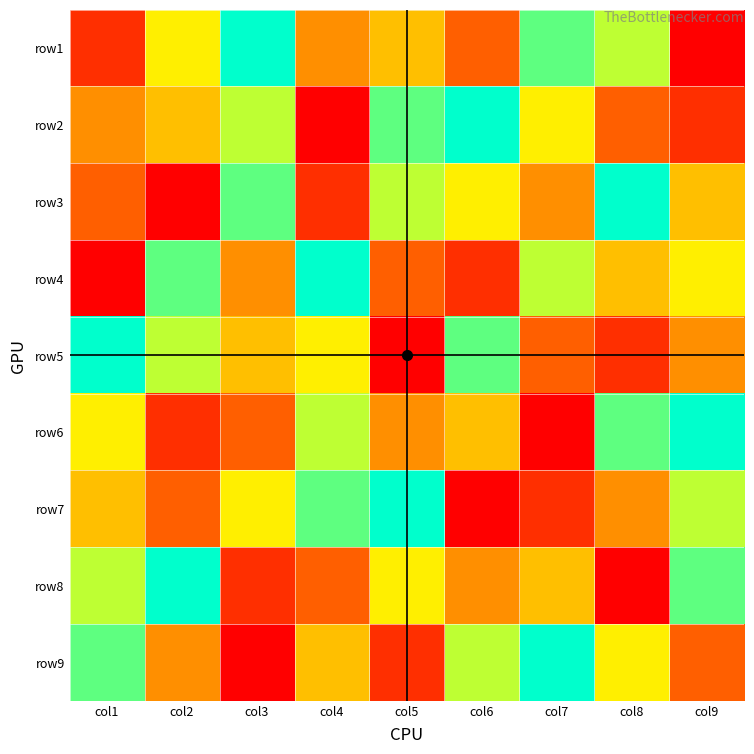

Reading right to left, list all the values displayed in this chart.

row1: col9=1	col8=7	col7=8	col6=3	col5=5	col4=4	col3=9	col2=6	col1=2
row2: col9=2	col8=3	col7=6	col6=9	col5=8	col4=1	col3=7	col2=5	col1=4
row3: col9=5	col8=9	col7=4	col6=6	col5=7	col4=2	col3=8	col2=1	col1=3
row4: col9=6	col8=5	col7=7	col6=2	col5=3	col4=9	col3=4	col2=8	col1=1
row5: col9=4	col8=2	col7=3	col6=8	col5=1	col4=6	col3=5	col2=7	col1=9
row6: col9=9	col8=8	col7=1	col6=5	col5=4	col4=7	col3=3	col2=2	col1=6
row7: col9=7	col8=4	col7=2	col6=1	col5=9	col4=8	col3=6	col2=3	col1=5
row8: col9=8	col8=1	col7=5	col6=4	col5=6	col4=3	col3=2	col2=9	col1=7
row9: col9=3	col8=6	col7=9	col6=7	col5=2	col4=5	col3=1	col2=4	col1=8